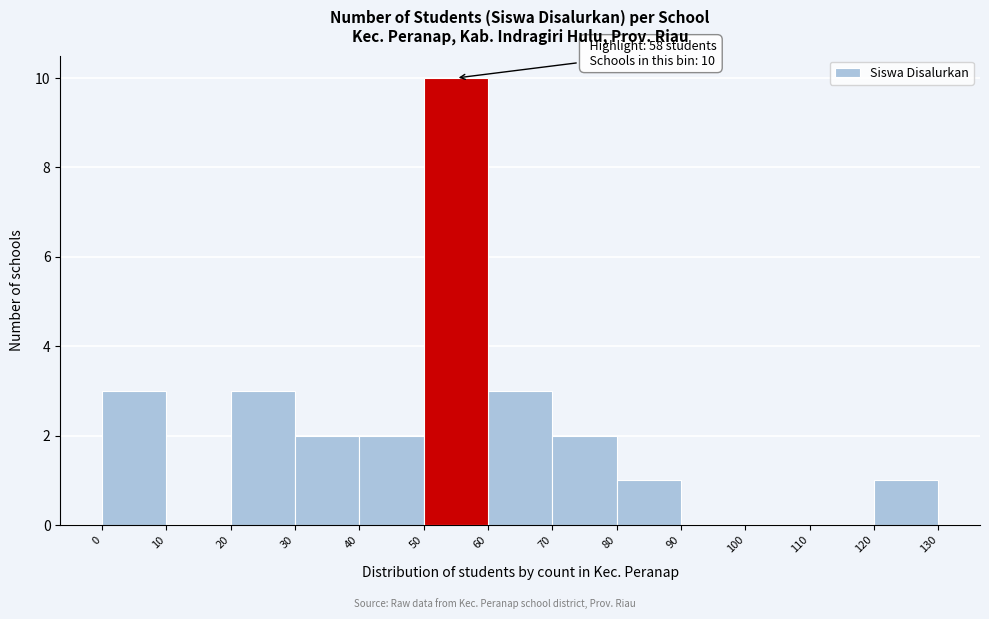

Which range on the x-axis has the tallest bar?

50 to 60